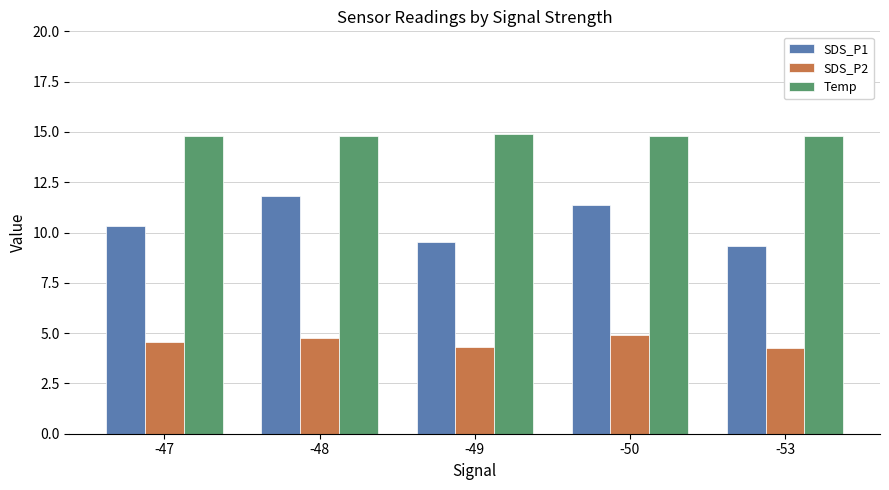

How many bars are there in each group?

3